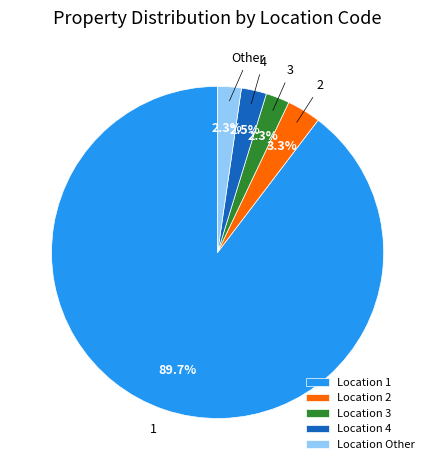

Is the sum of Location 1 and Location 2 greater than half?

Yes